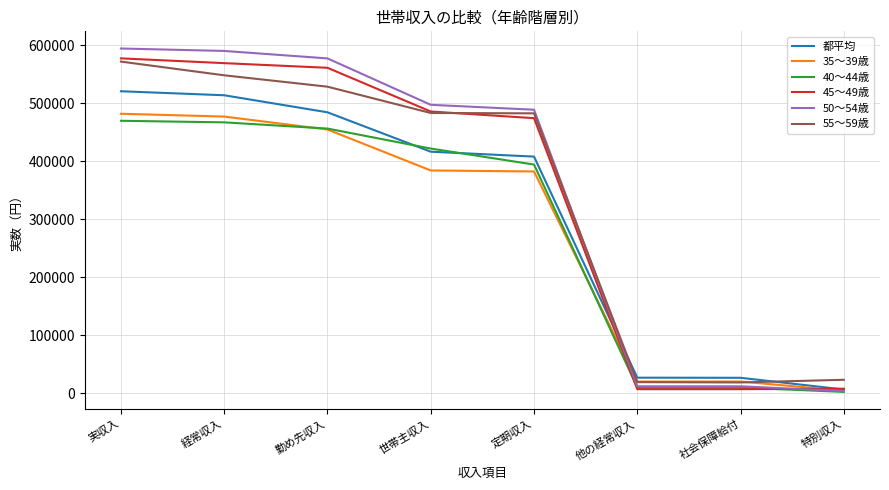

How many lines are shown in the chart?

6